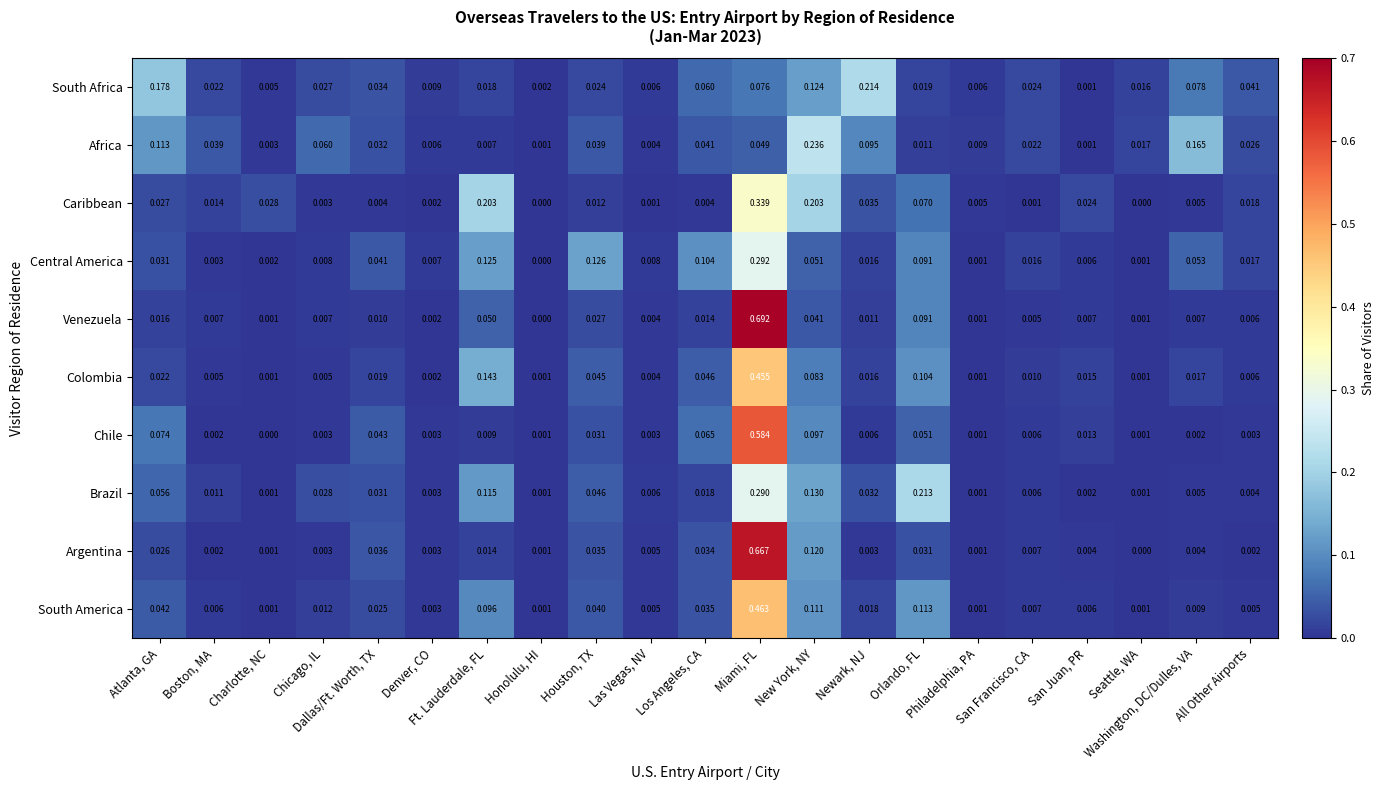

List the series in order of their peak value, highest first.

Venezuela, Argentina, Chile, South America, Colombia, Caribbean, Central America, Brazil, Africa, South Africa